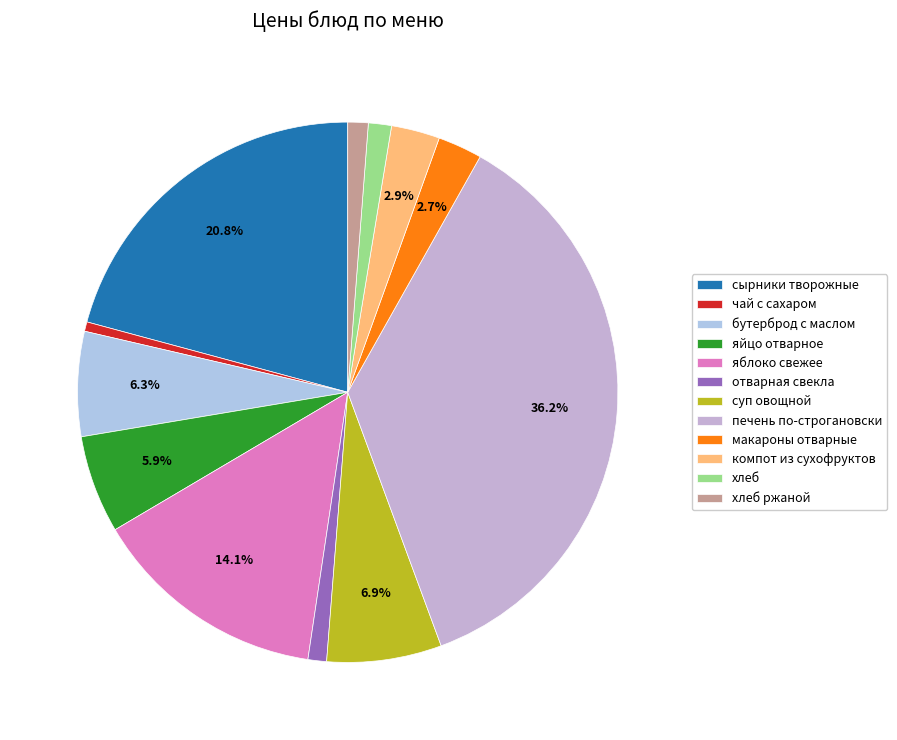

Count the number of slices in the pie.

12